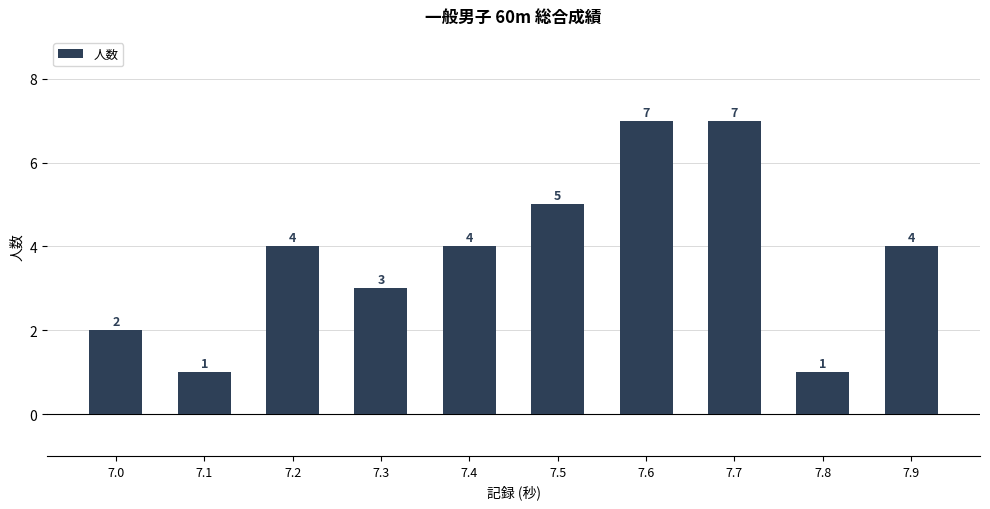

The chart shows a value of 4 at 7.2. True or false?

True